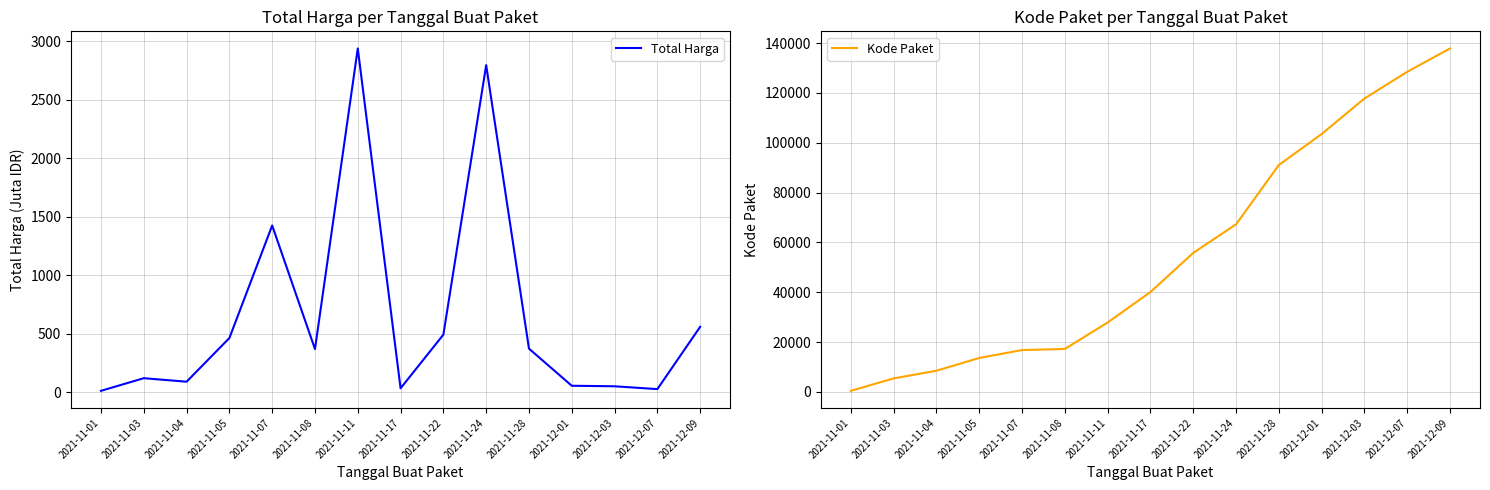

The value of Kode Paket at 2021-12-01 is 103541.0. True or false?

True